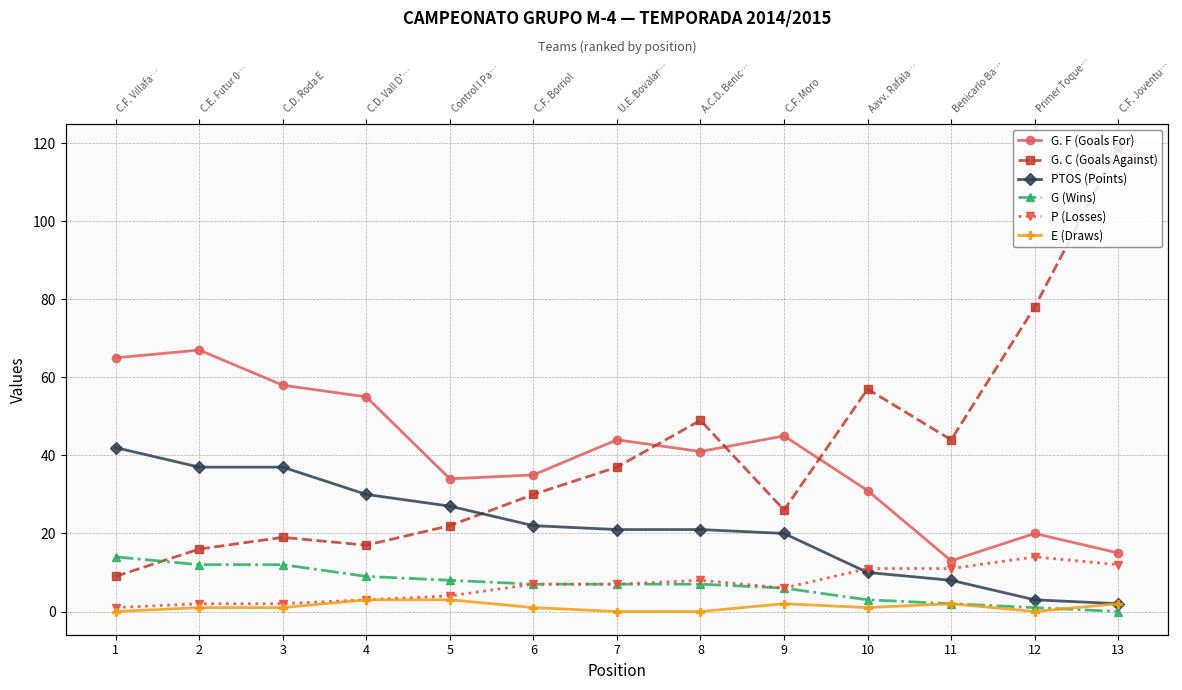

What value does the G. C (Goals Against) series have at 1?

9